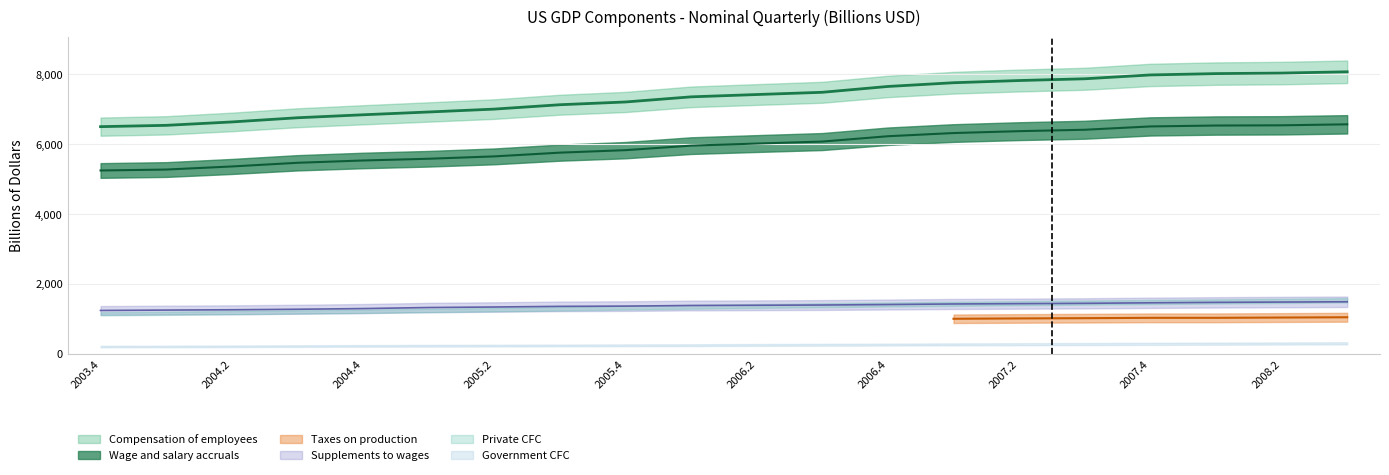

What position from the left is 2007.1?

14